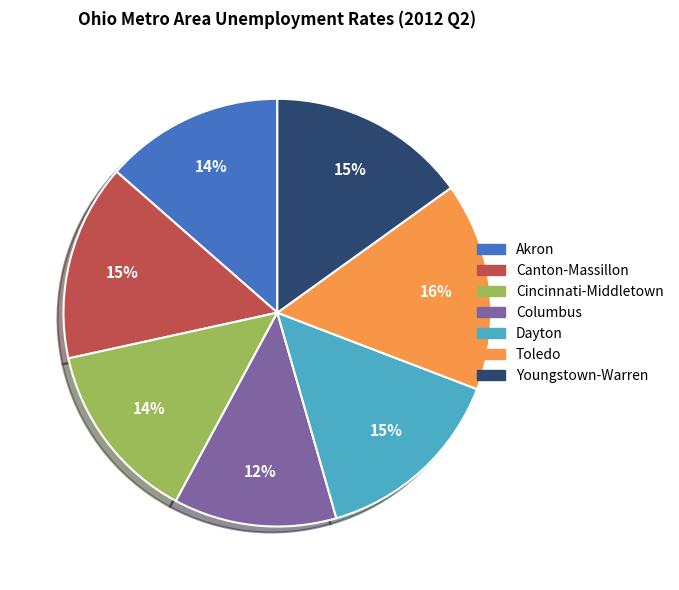

To the nearest percent, what is the average slice percentage?

14%